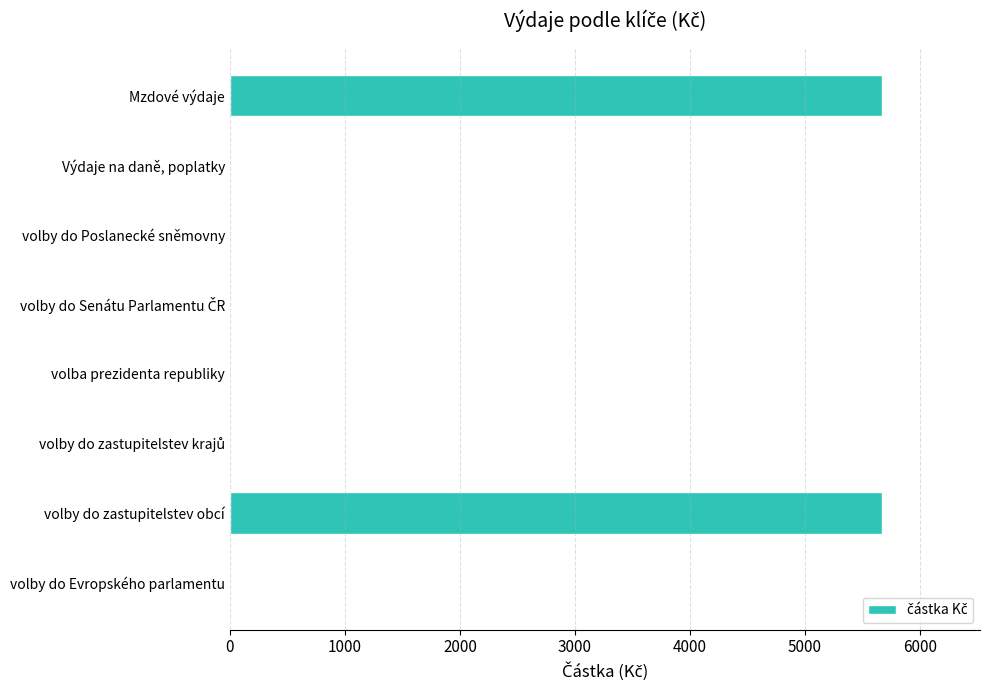

What is the maximum value shown in the chart?

5670